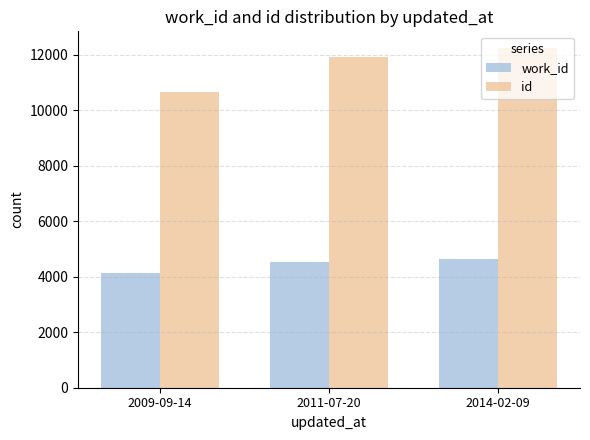

Which series has the widest spread of values?

id